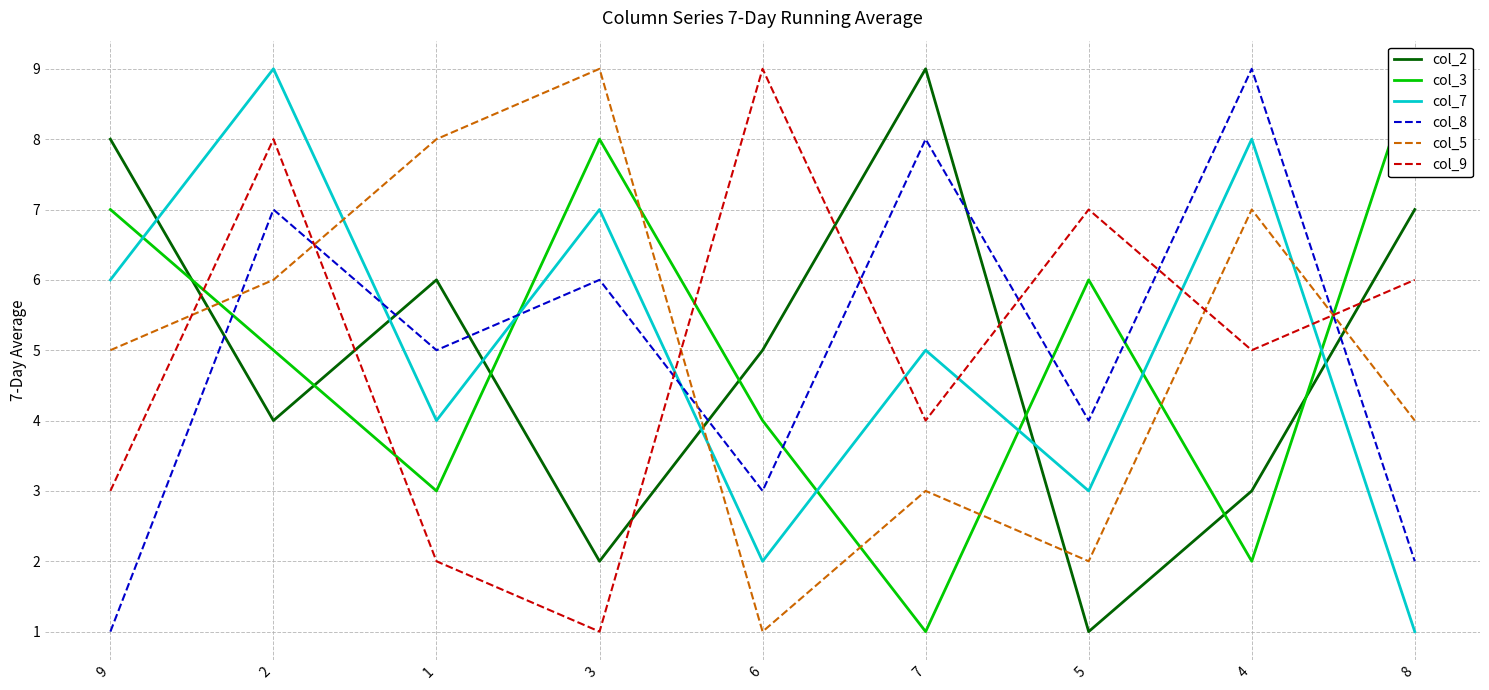

True or false: col_2 has a value of 3 at 7.

False